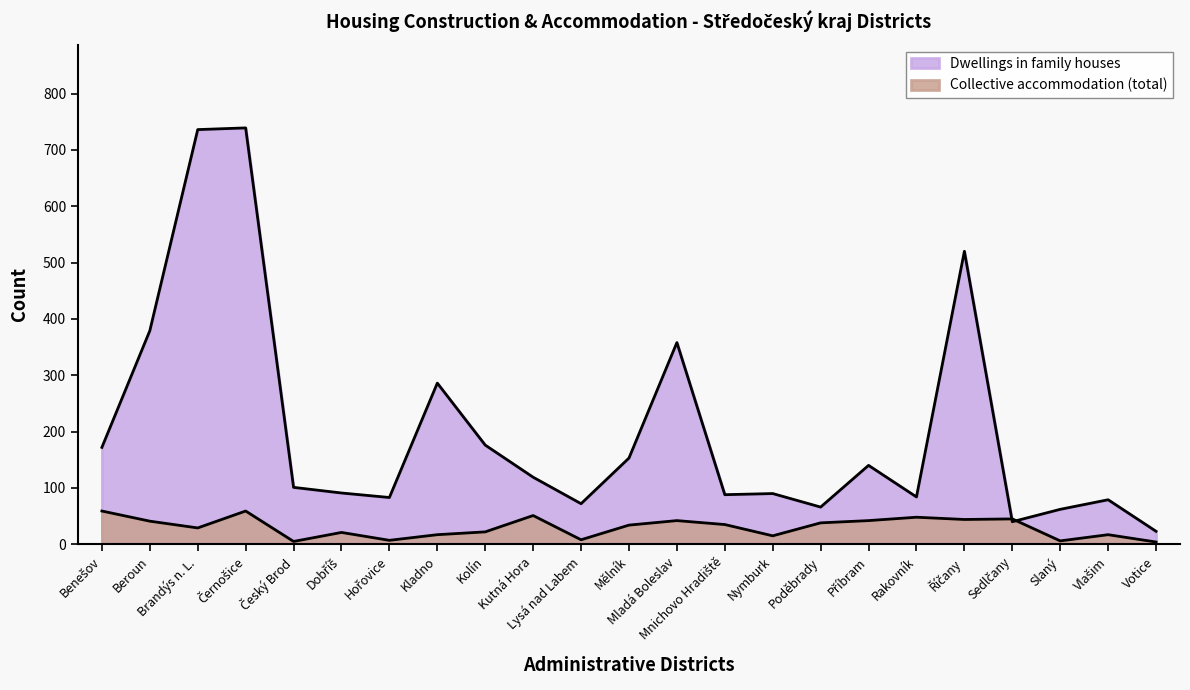

What position from the left is Černošice?

4